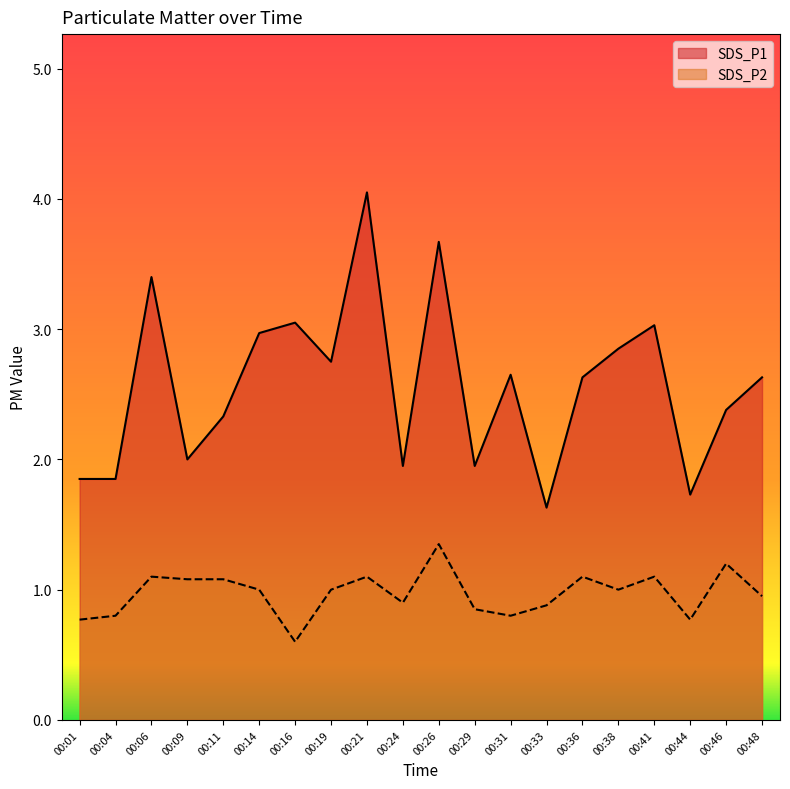

Which series has the widest spread of values?

SDS_P1